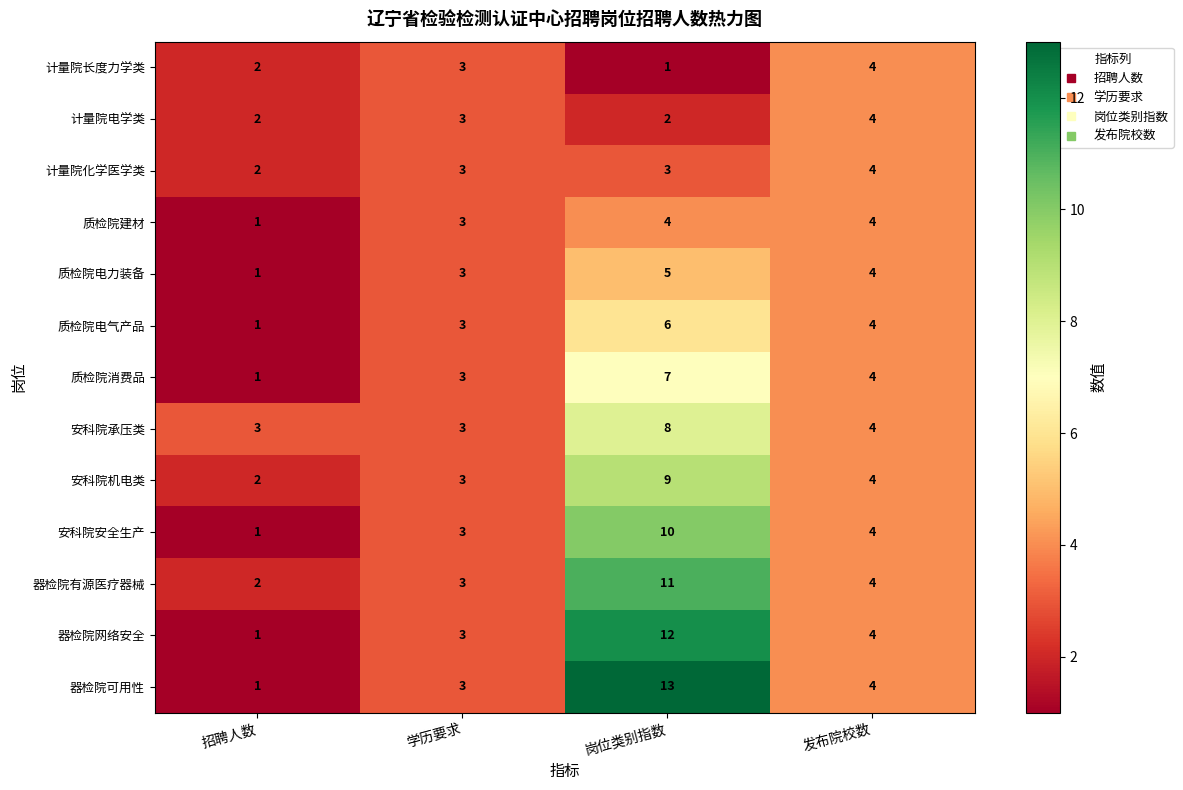

What is the maximum value for 质检院电力装备?

5